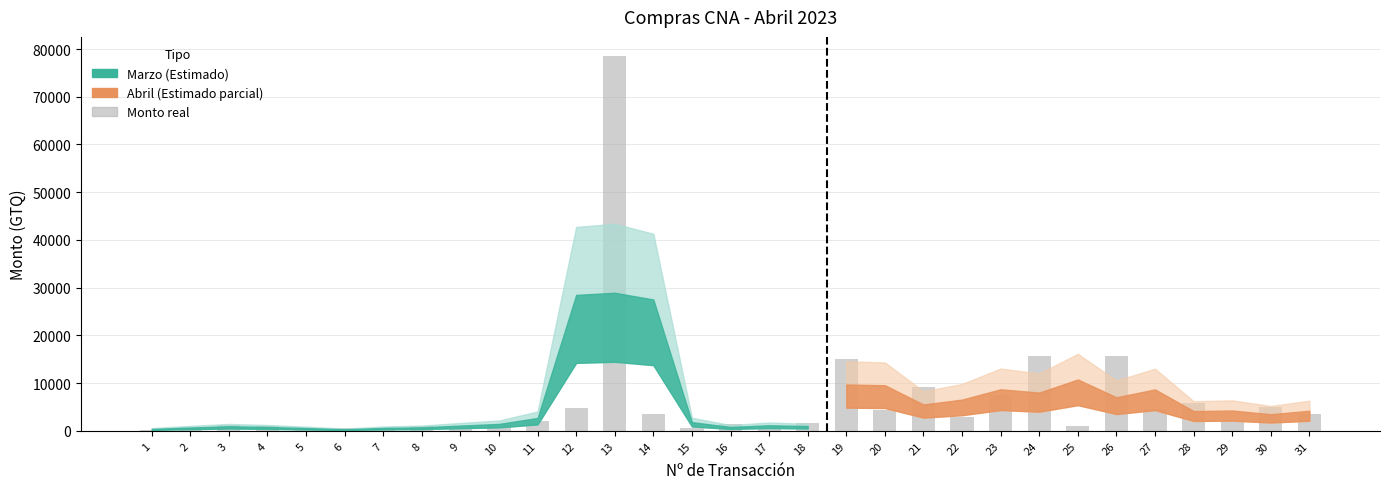

Is it true that the value at 13 is 128646.0?

False